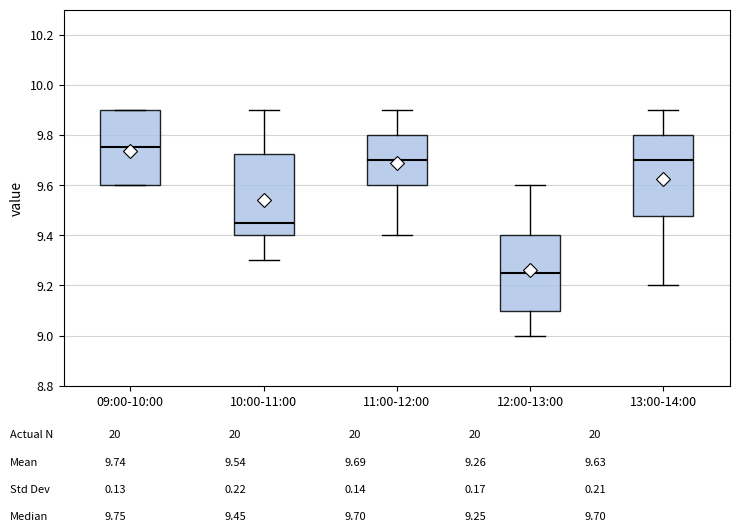

Which box's median line is the highest?

09:00-10:00